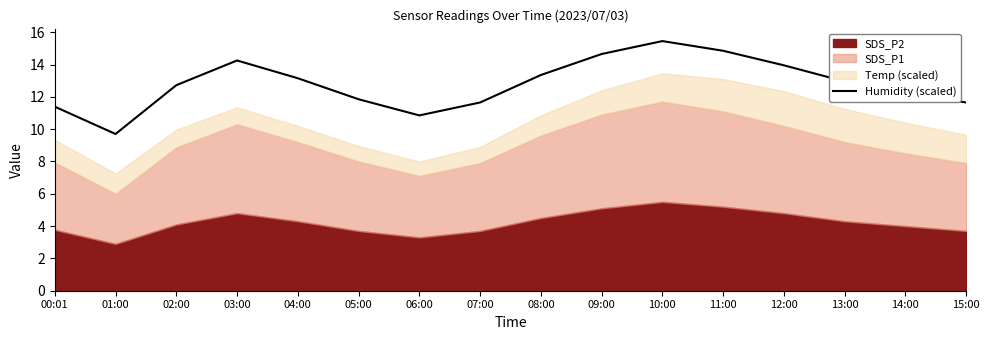

What is the difference between the values at 04:00 and 15:00?

1.5